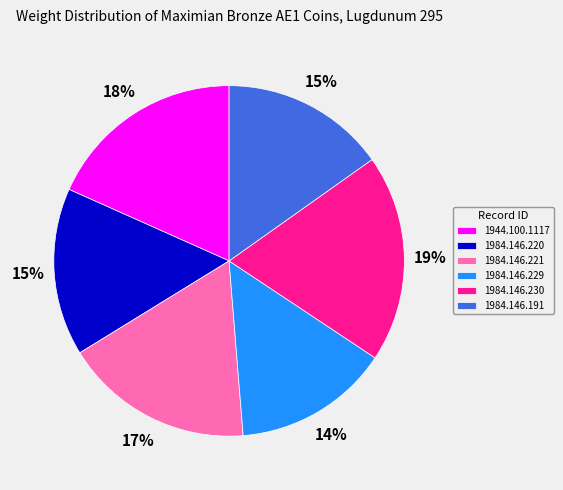

Combined, do 1984.146.221 and 1984.146.229 account for over 50%?

No